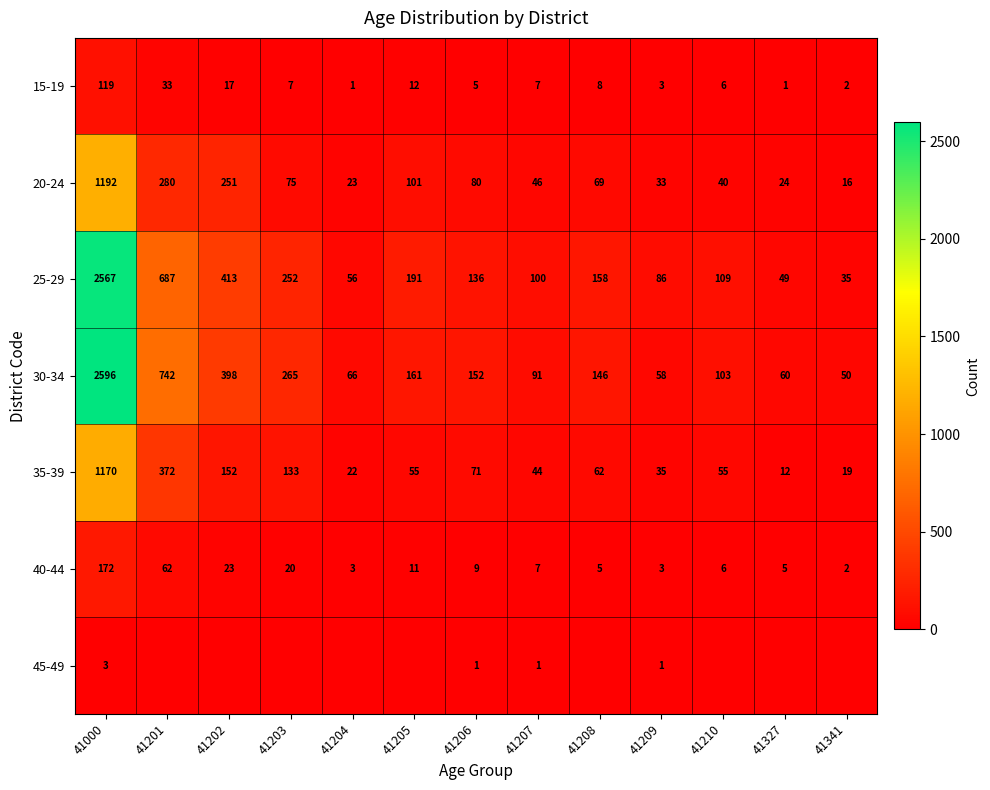

The value of 20-24 at 41208 is 69. True or false?

True